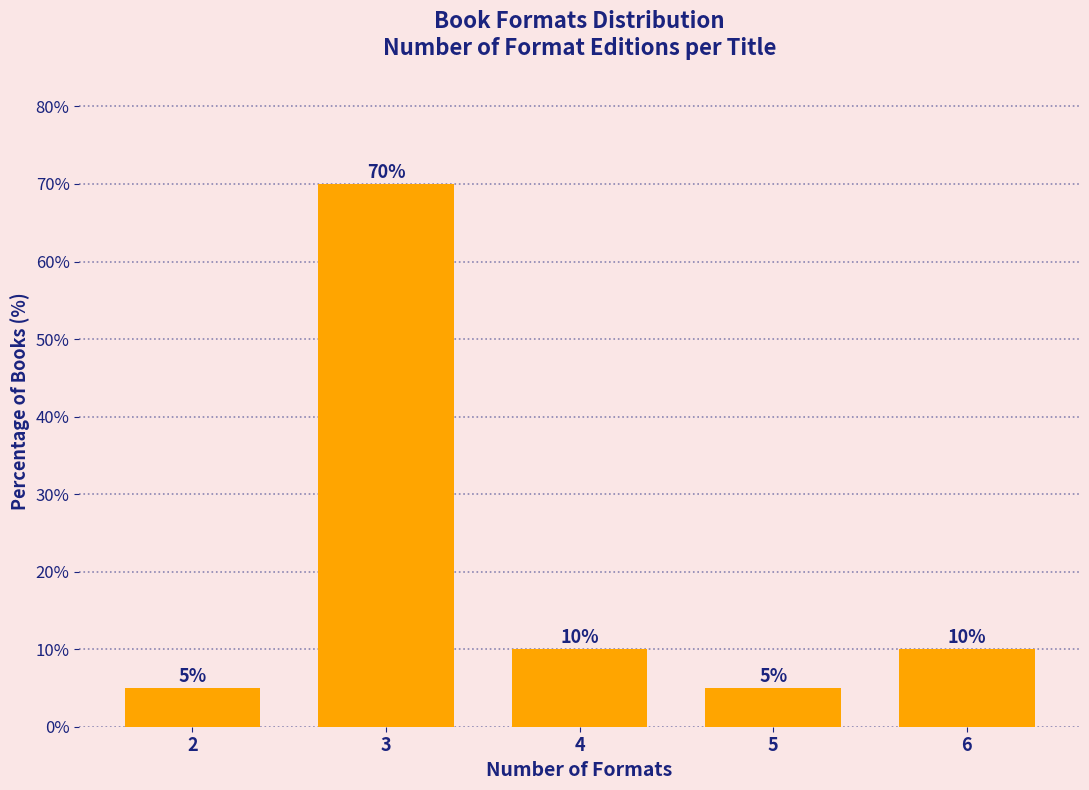

Reading right to left, extract all data points from this chart.

6=10	5=5	4=10	3=70	2=5